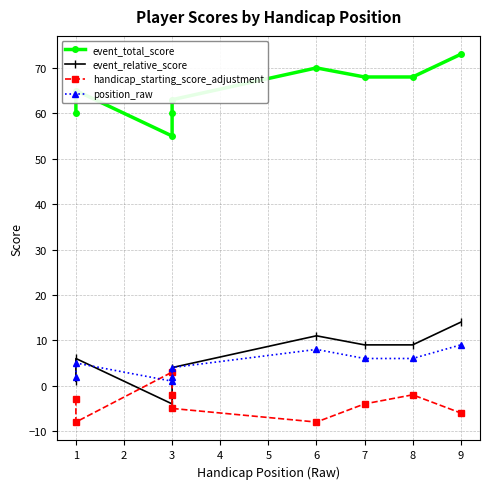

At how many categories does at least one series exceed 4?

9